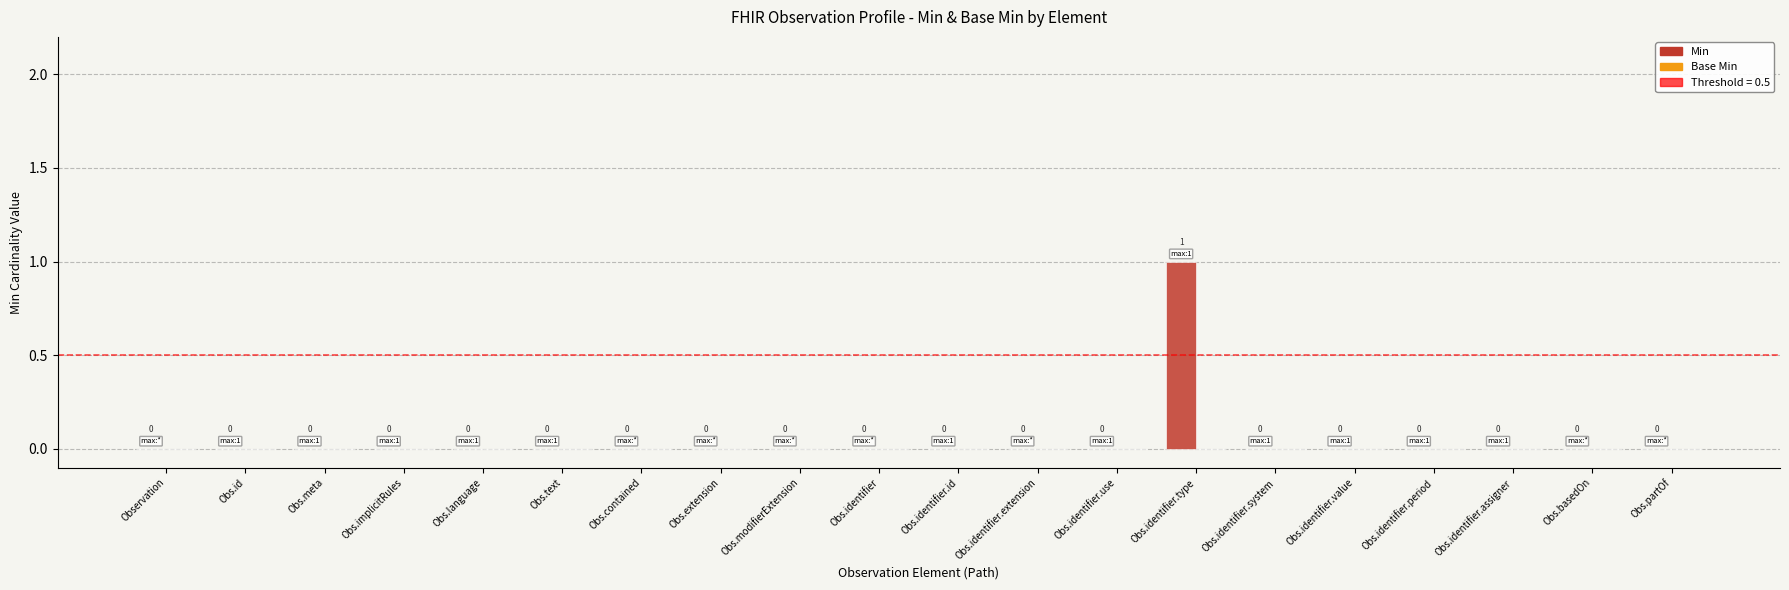

Which category has the highest value across all series?

Obs.identifier.type